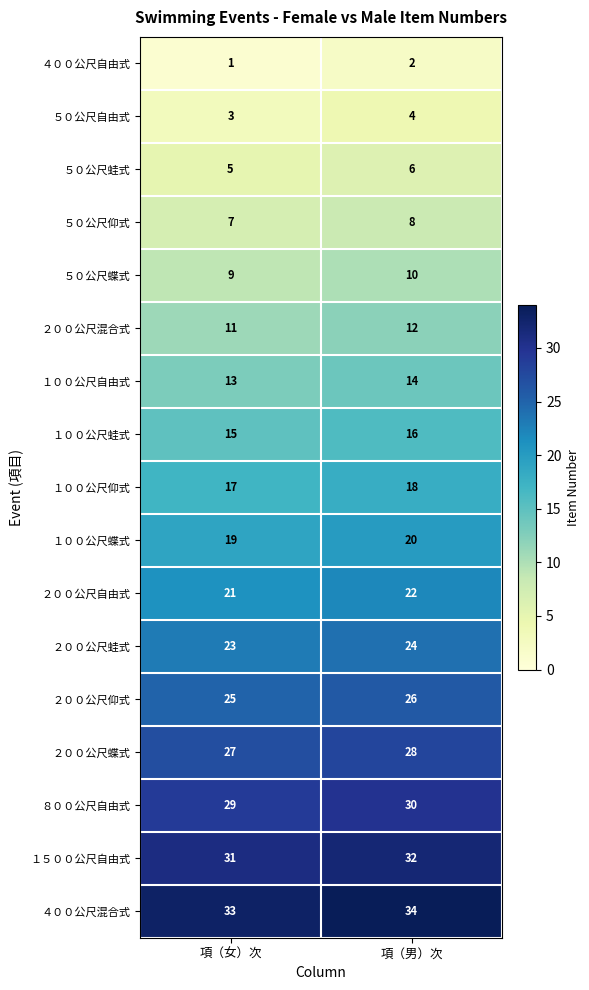

What is the average value of the ２００公尺自由式 series?

22